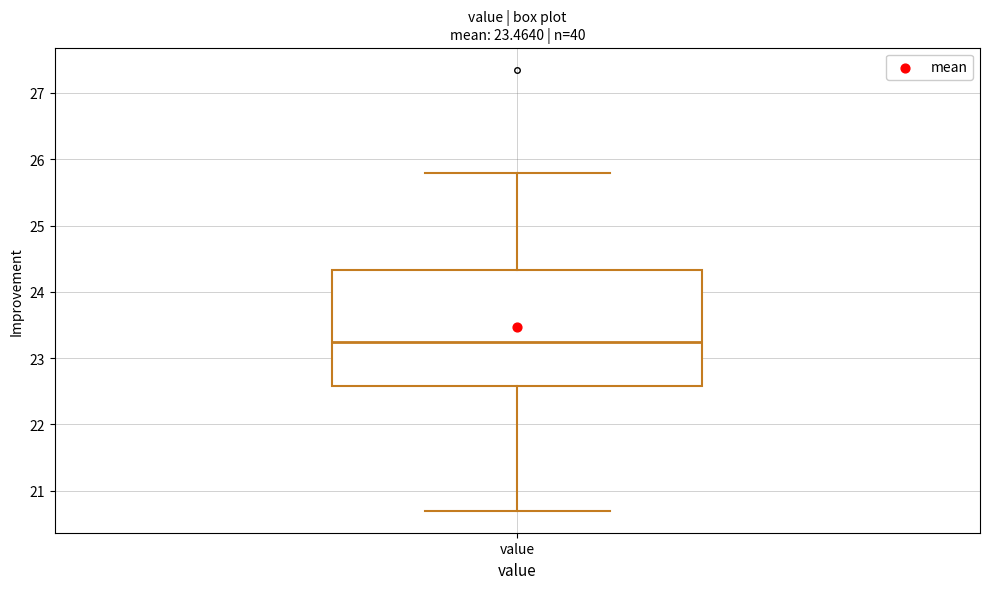

Transcribe this box plot: give where the median line is, the range the box spans, and where the two whiskers end, as read against the y-axis. The values are not printed on the chart, so give them approximately, as read against the axis.

median 23.3, box 22.6 to 24.3, whiskers 20.7 to 25.8